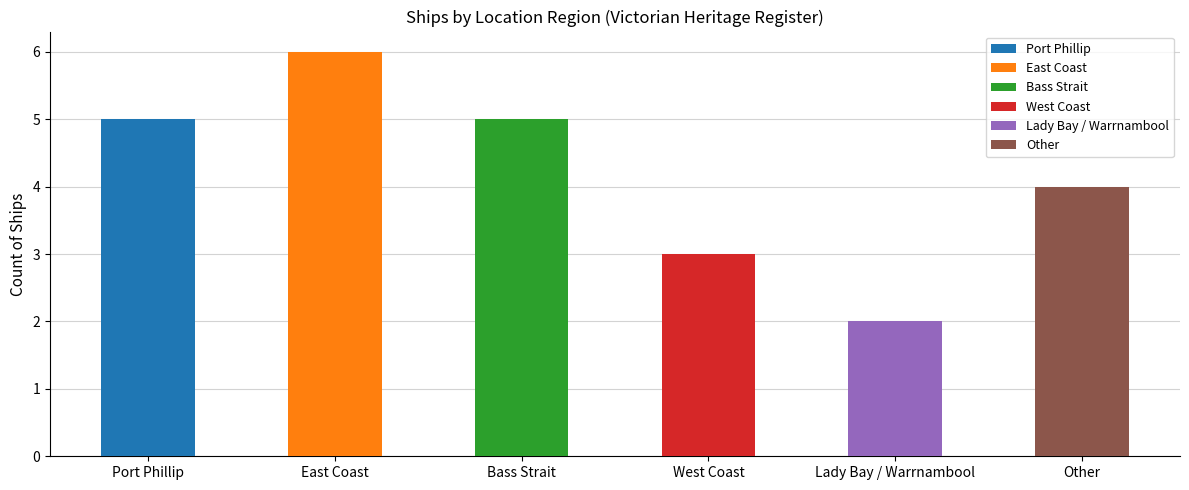

How many bars are there in total?

6